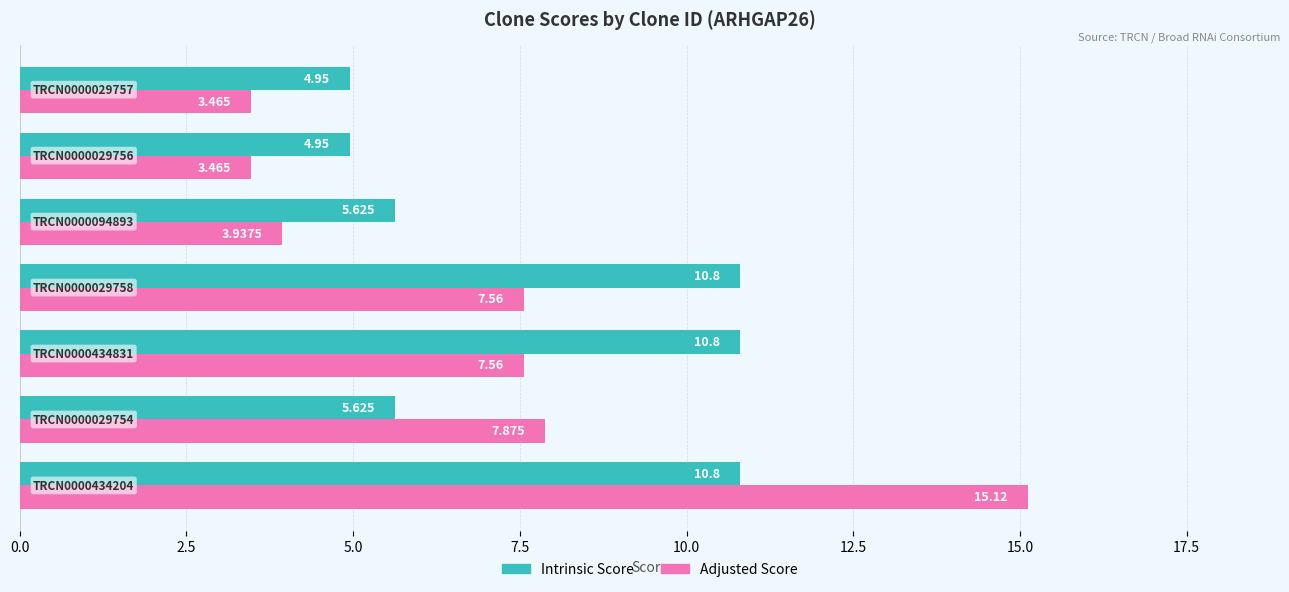

Rank the series by their average value, from lowest to highest.

Adjusted Score, Intrinsic Score